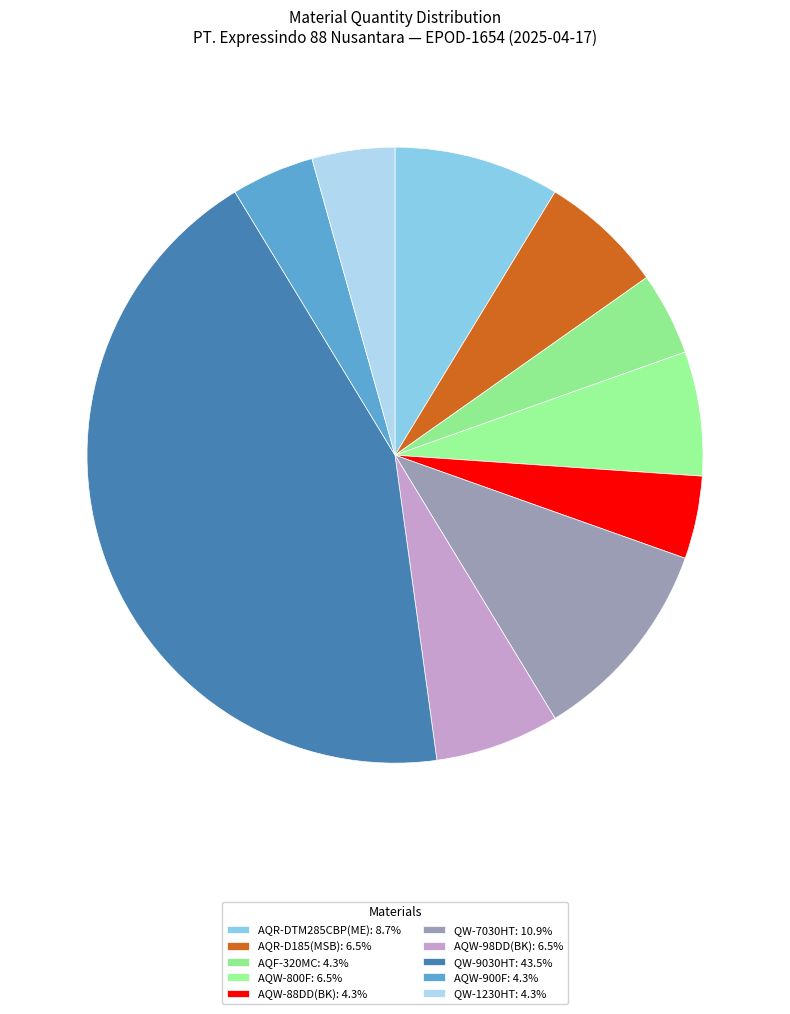

How many segments does this pie chart have?

10